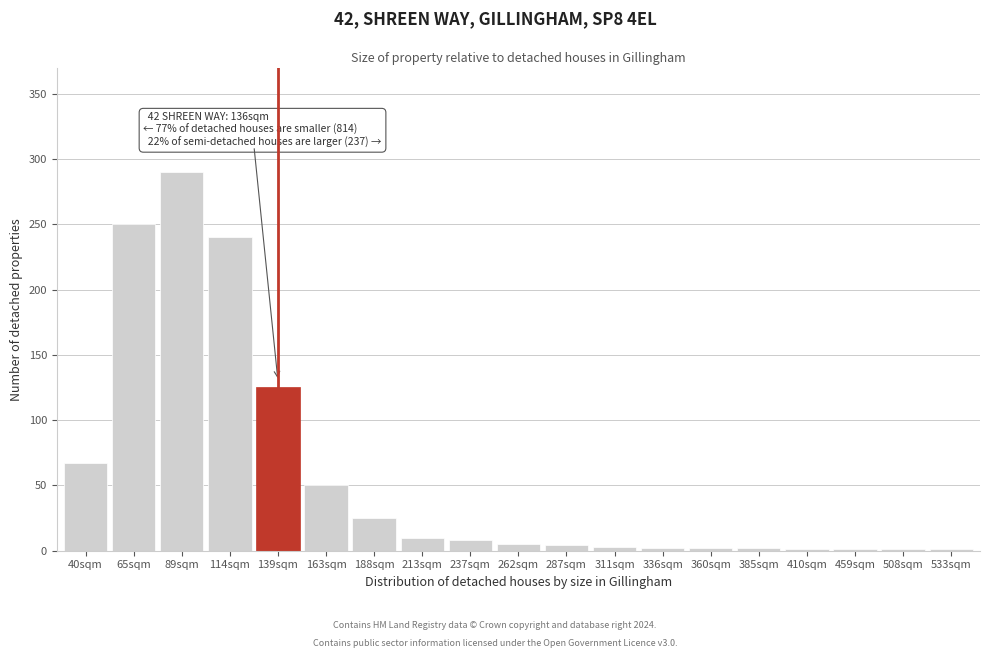

At which label is the value closest to 145?

139sqm